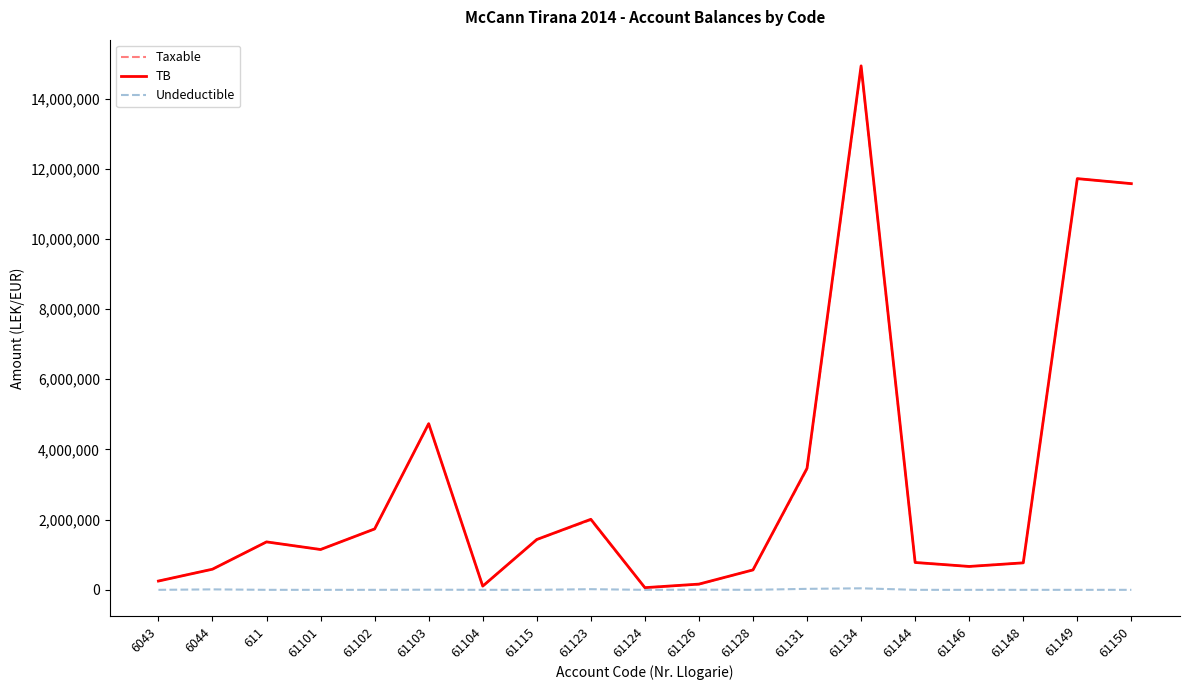

The Taxable series shows 1433753.2 at 61115. True or false?

True